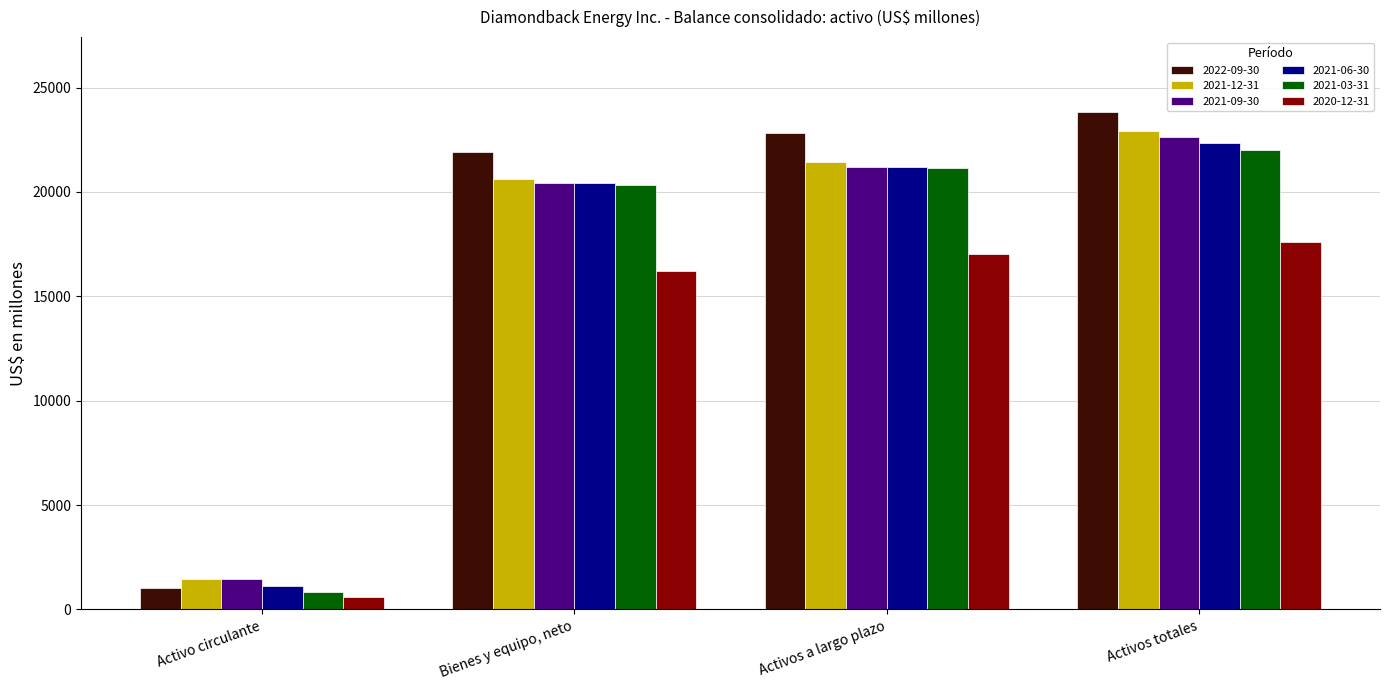

How many bars are there in each group?

6